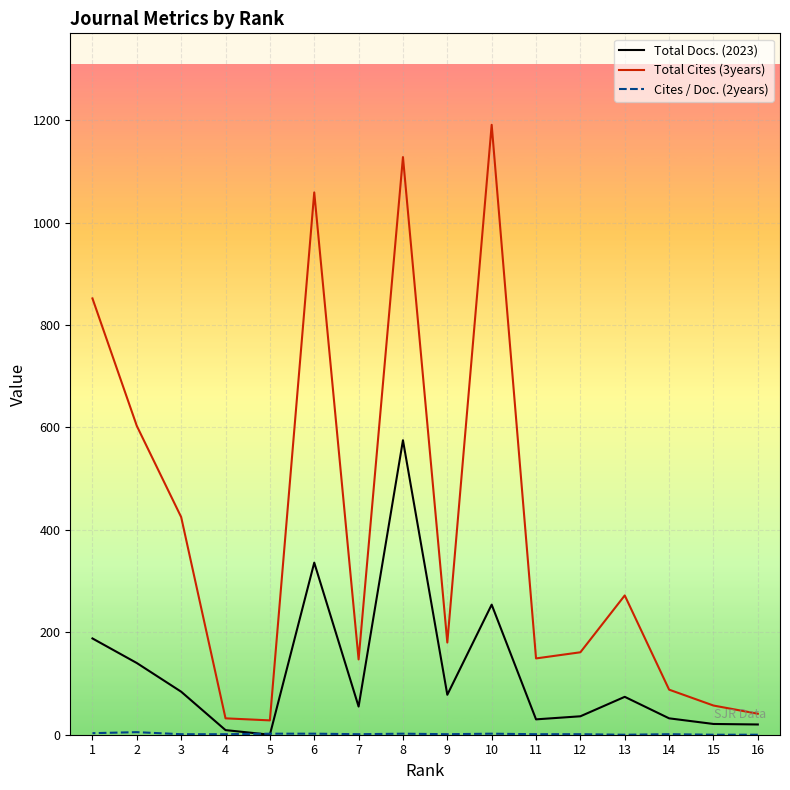

True or false: Total Docs. (2023) has a value of 336 at 6.

True